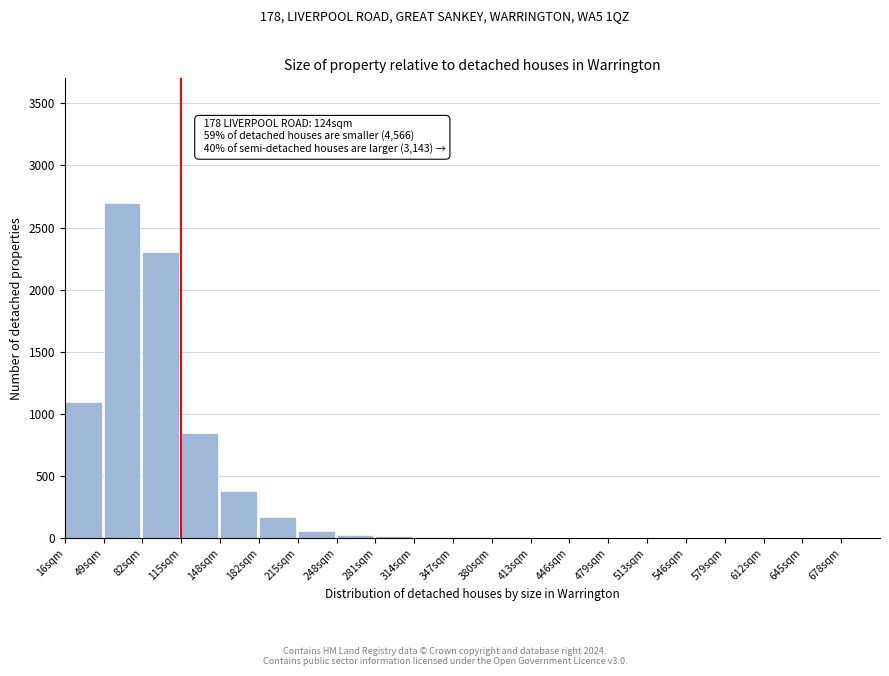

At which category does the chart reach its peak across all series?

49sqm